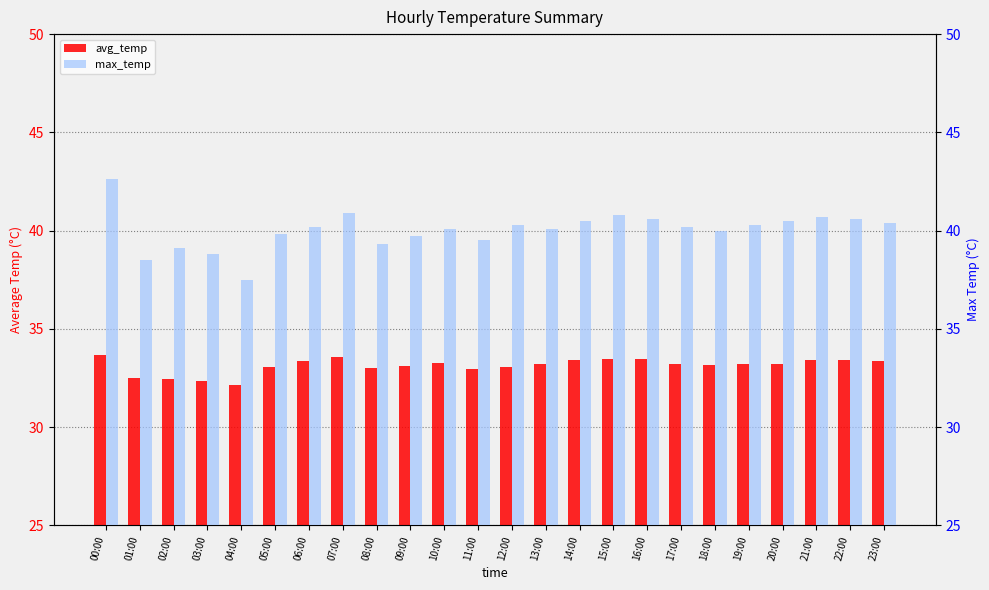

What is the sum of the max_temp values at 15:00 and 05:00?

80.6